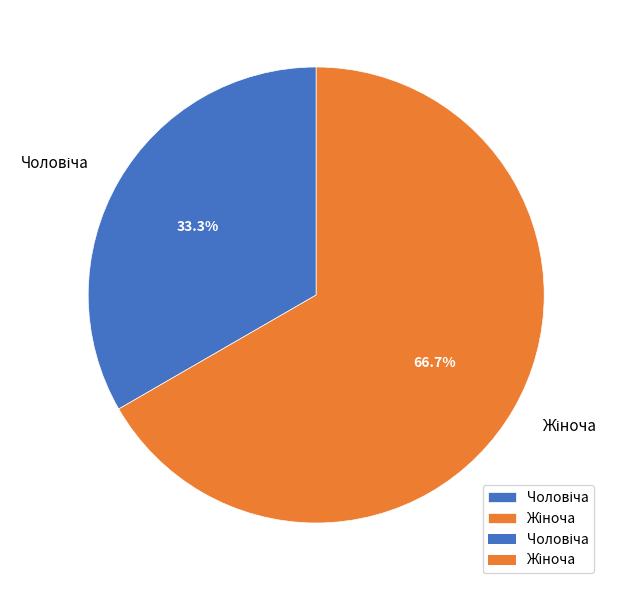

Is there any slice that represents more than half of the pie?

Yes